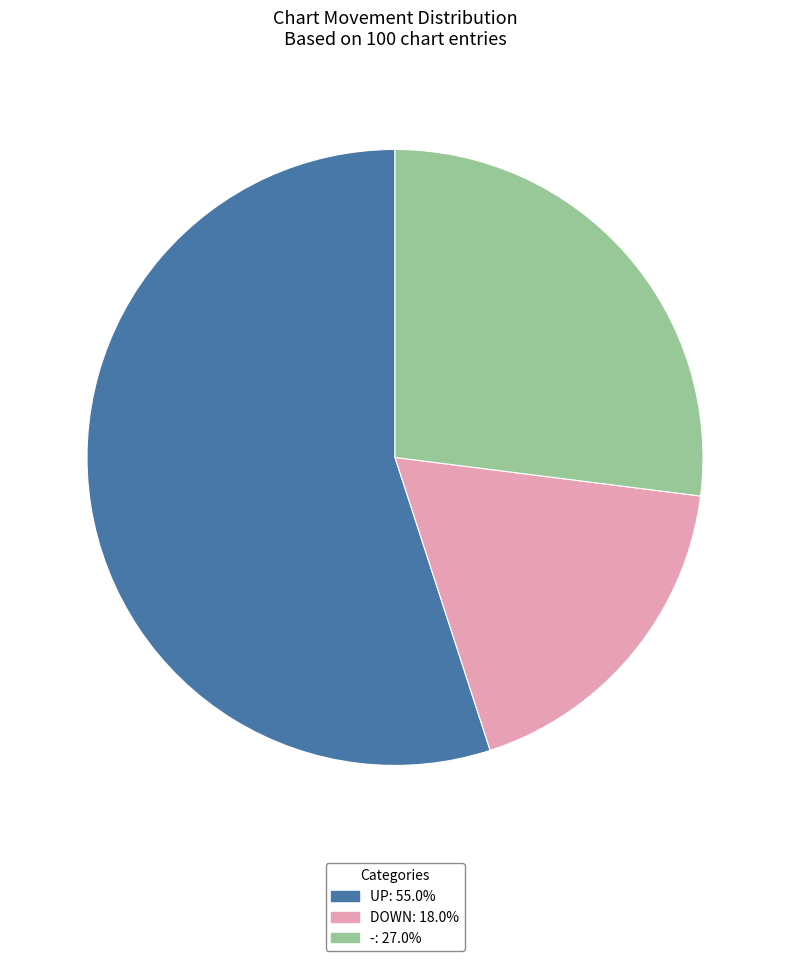

Is there a majority slice in this chart?

Yes